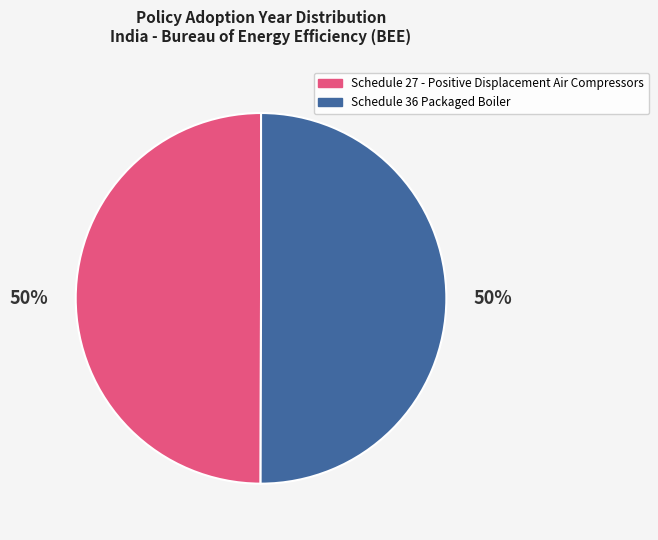

To the nearest percent, what portion does Schedule 36 Packaged Boiler represent?

50%